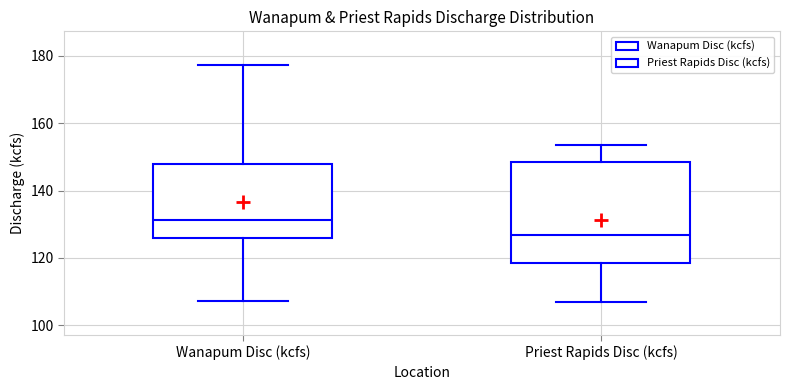

Where is the upper edge of the box for Priest Rapids Disc (kcfs) on the y-axis? The values are not printed on the chart, so give them approximately, as read against the axis.

148